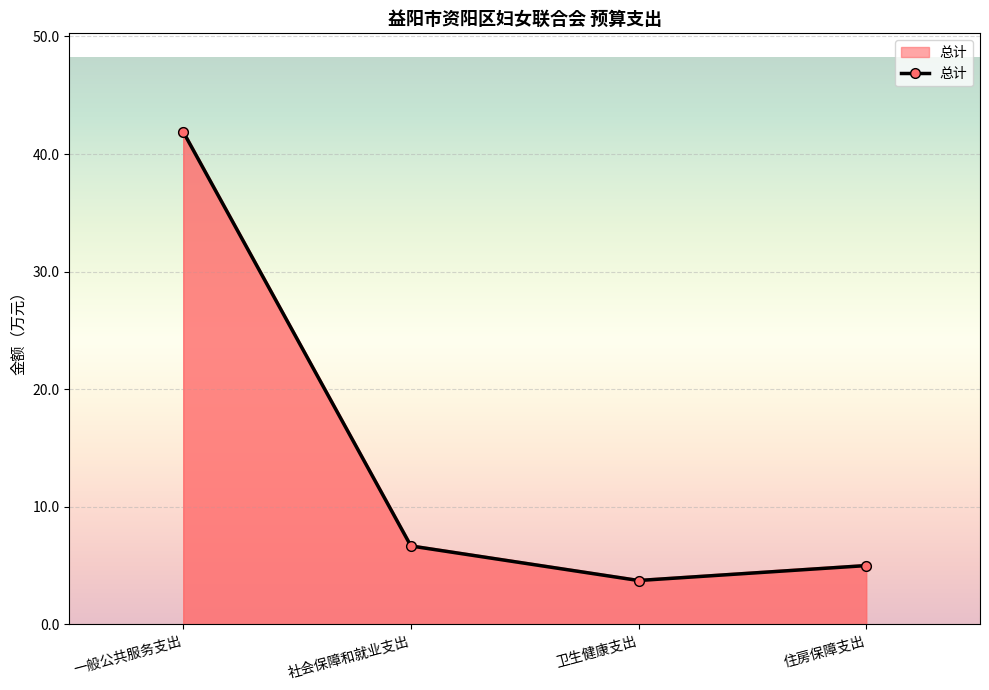

The chart shows a value of 2.2 at 社会保障和就业支出. True or false?

False